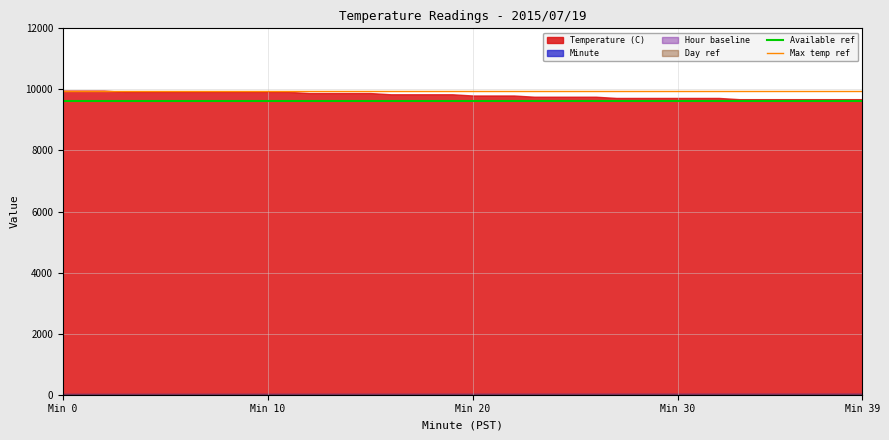

Is it true that Max temp ref equals 9960 at Min 0?

True